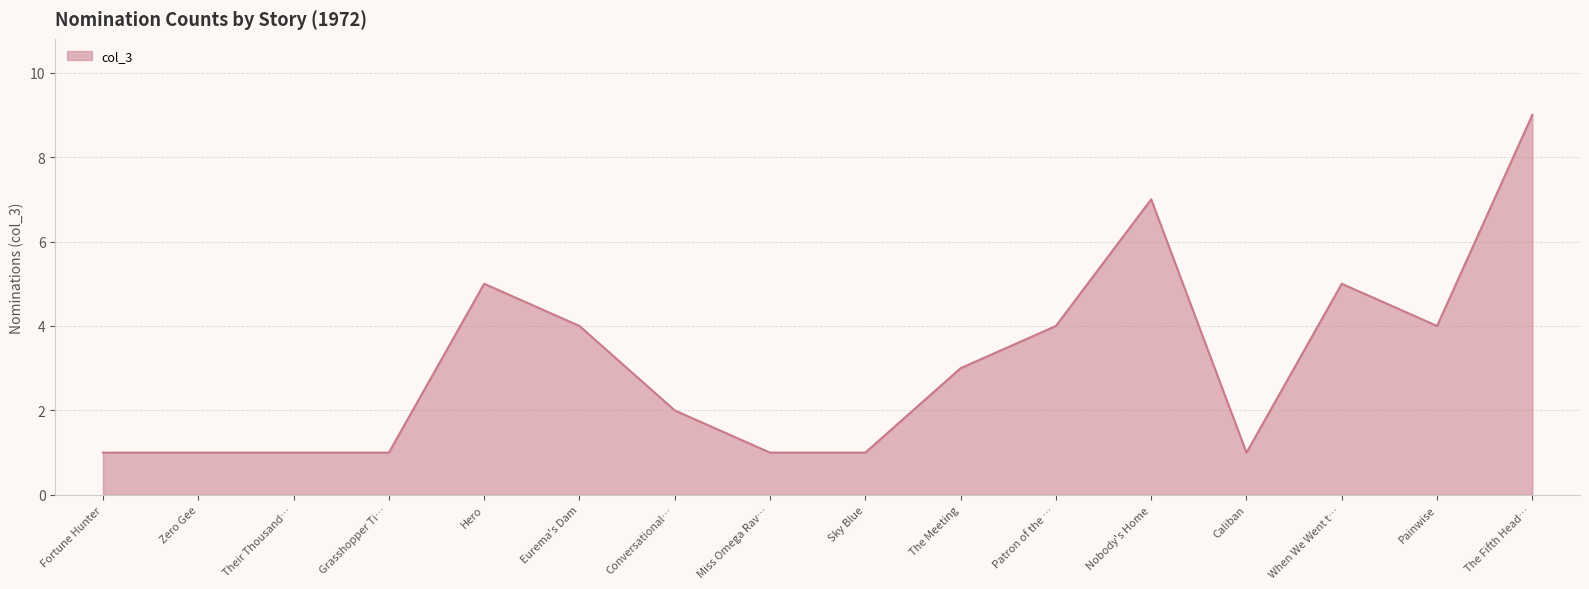

What is the difference between the values at Caliban and Eurema's Dam?

3